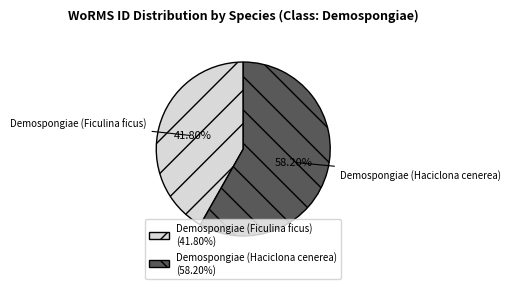

Which has a higher value, Demospongiae (Haciclona cenerea) or Demospongiae (Ficulina ficus)?

Demospongiae (Haciclona cenerea)